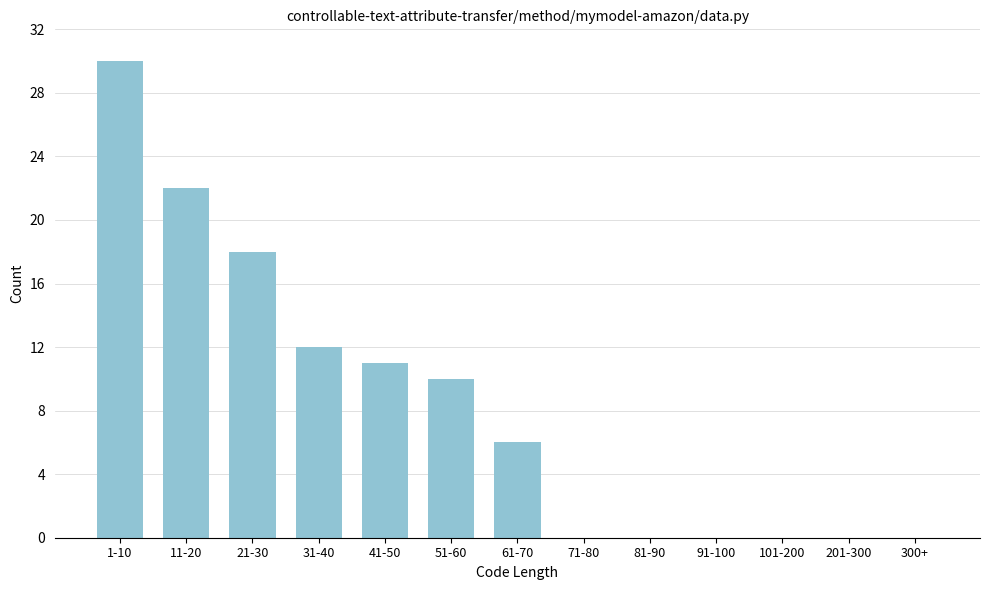

Reading left to right, what are all the values shown in this chart?

1-10=30	11-20=22	21-30=18	31-40=12	41-50=11	51-60=10	61-70=6	71-80=0	81-90=0	91-100=0	101-200=0	201-300=0	300+=0